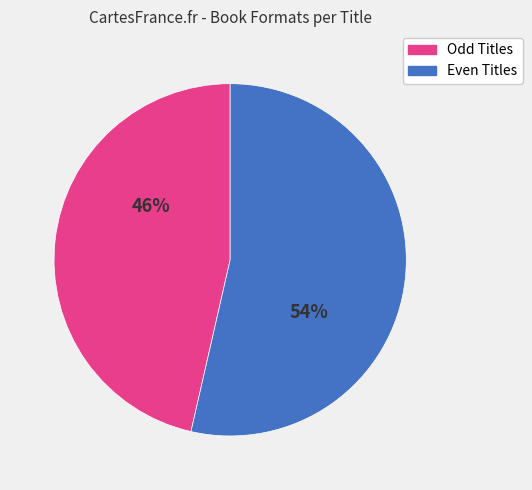

To the nearest percent, what is the average slice percentage?

50%